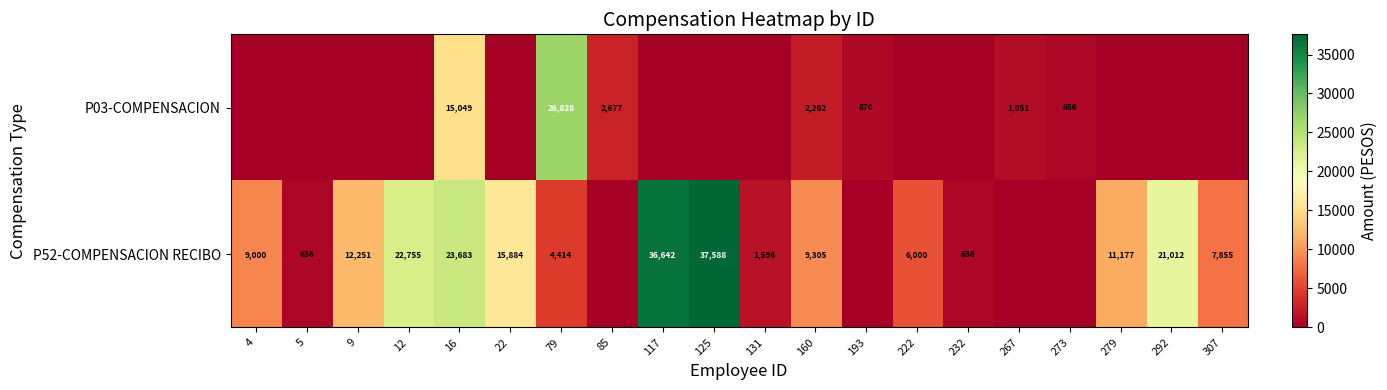

What is the sum of the P52-COMPENSACION RECIBO values at 22 and 117?

52526